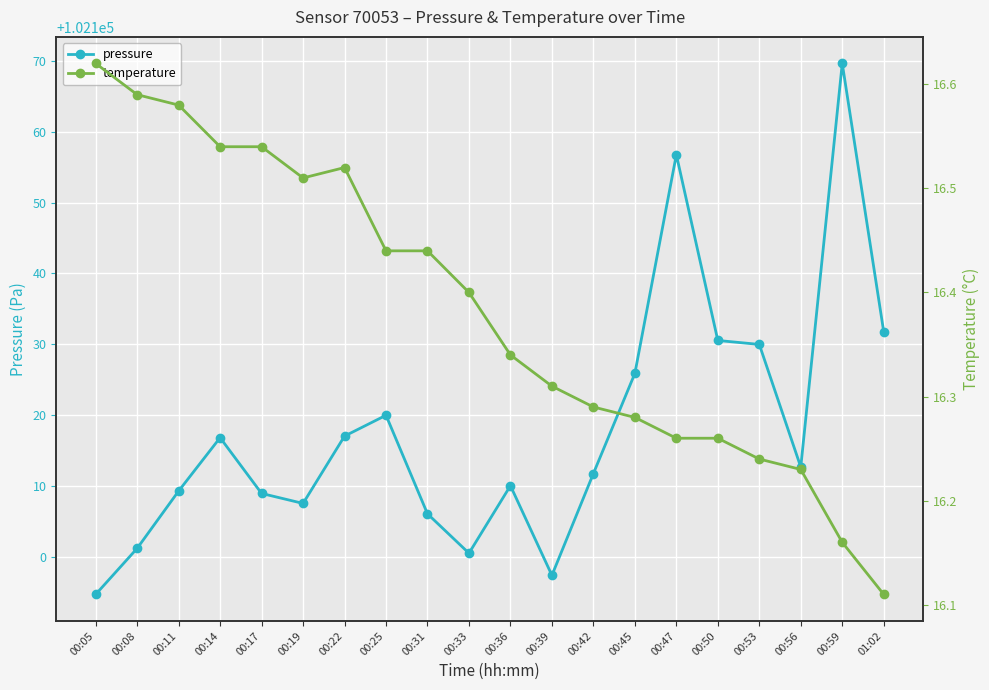

True or false: pressure and temperature intersect in this chart.

False